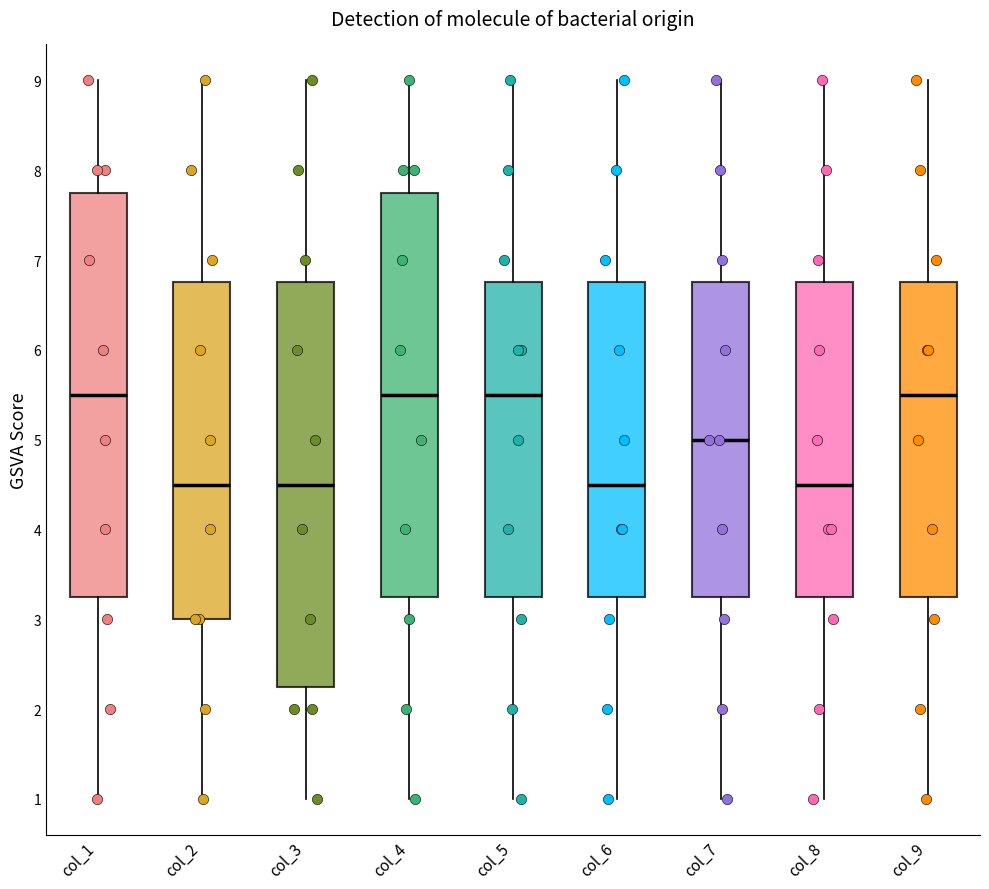

Where does the upper whisker of the box for col_9 end on the y-axis? The values are not printed on the chart, so give them approximately, as read against the axis.

9.0